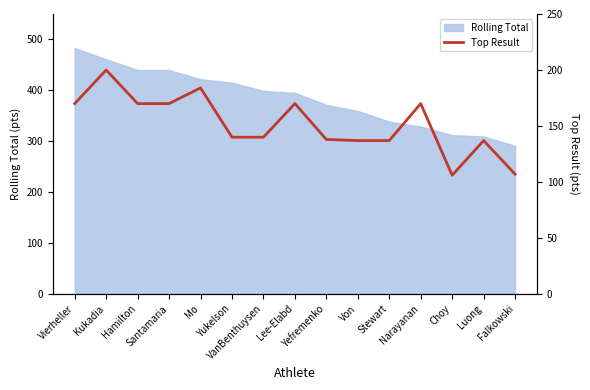

What is the maximum value for Rolling Total?

483.0